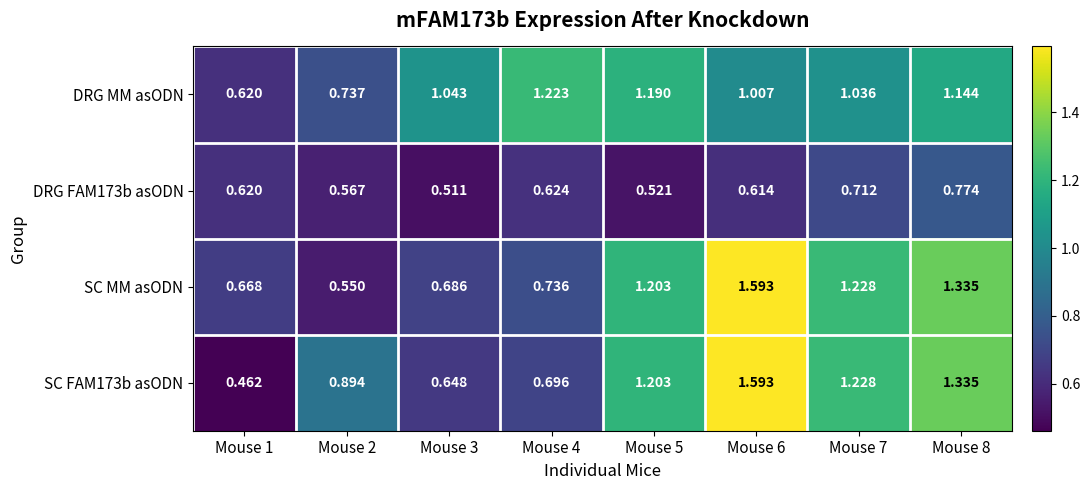

What is the total value across all series at Mouse 6?

4.8